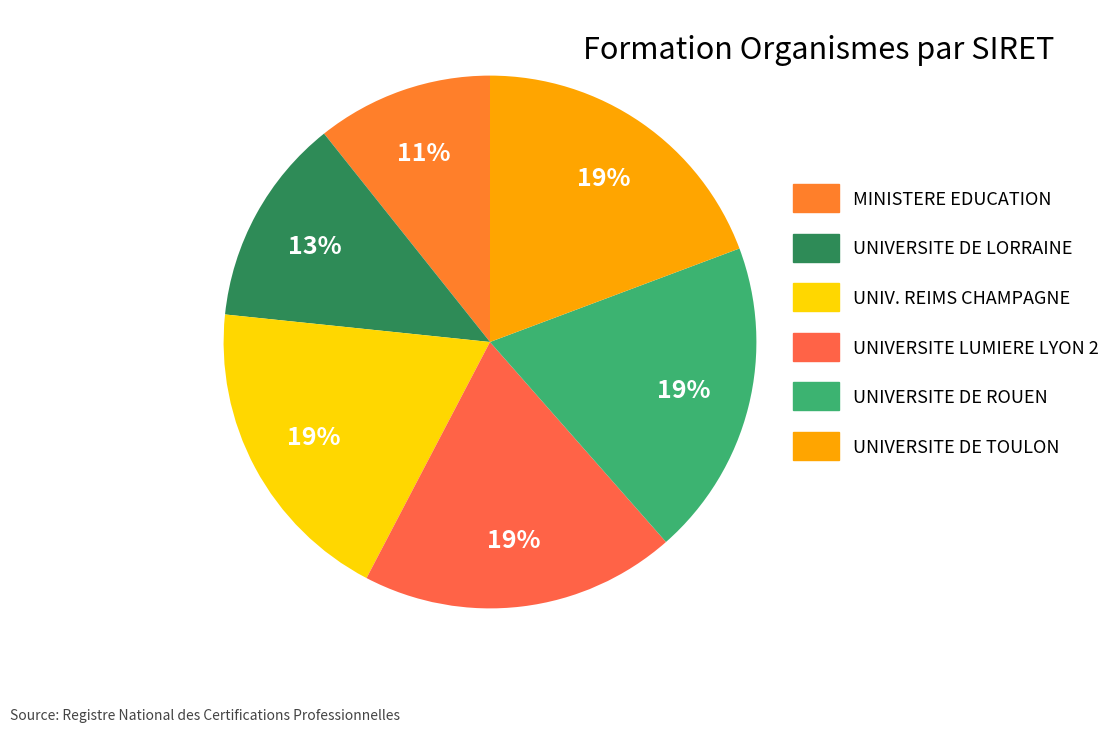

To the nearest percent, what is the average slice percentage?

17%